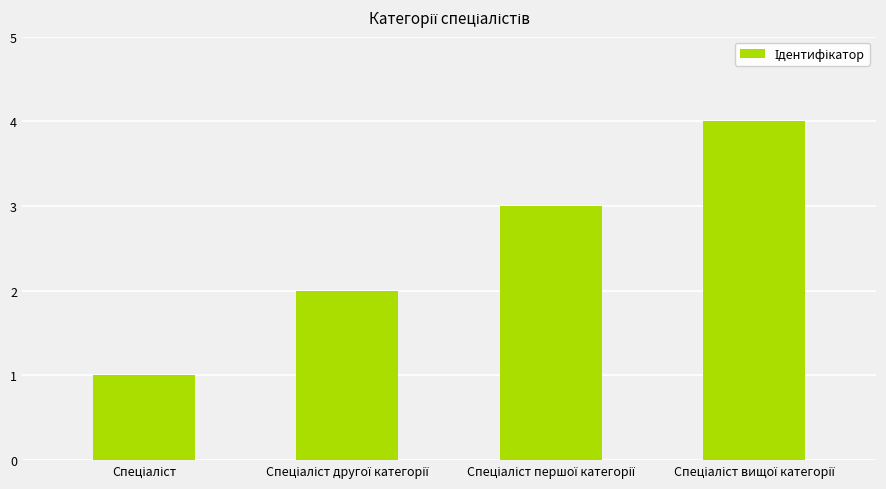

What is the difference between the maximum and second lowest values?

2